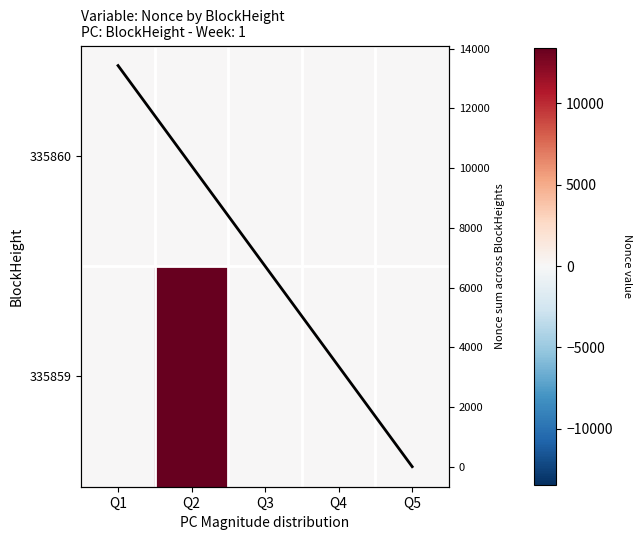

How many data points in 335859 are above 0?

1